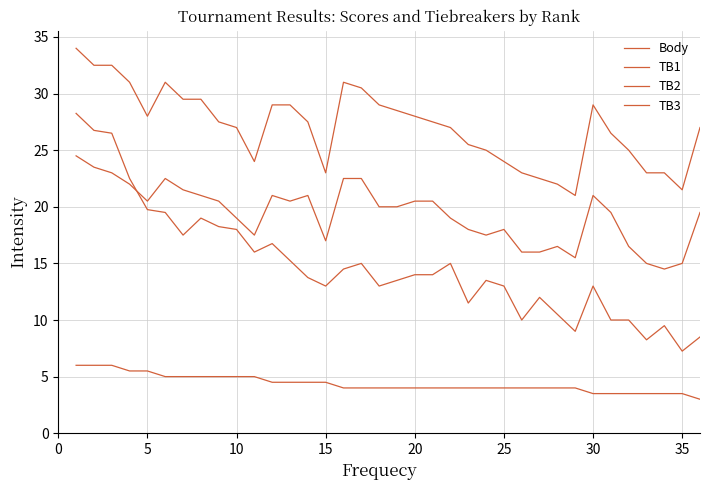

True or false: TB2 has more than 0 interior local peaks.

True